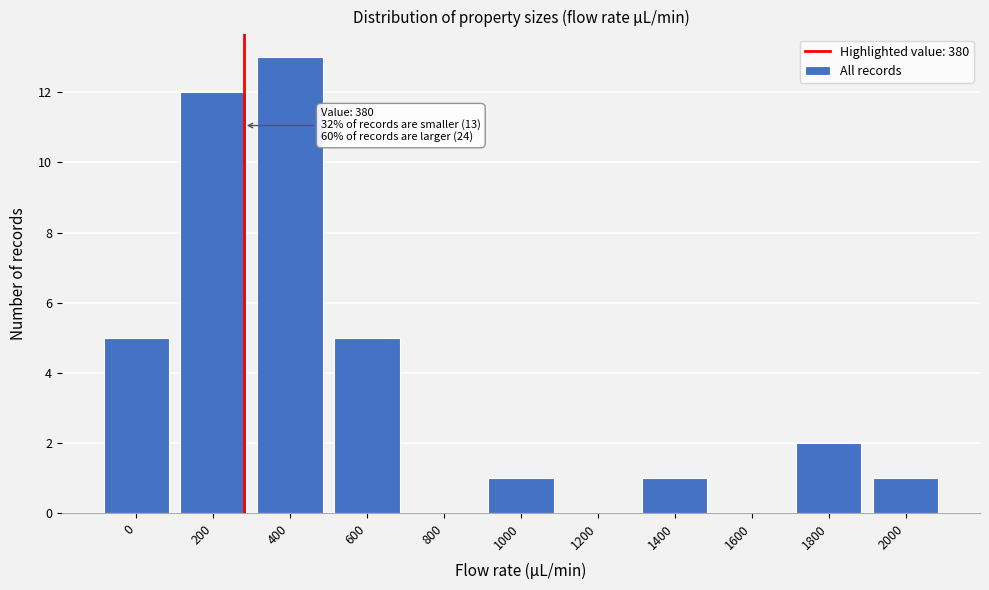

Reading left to right, transcribe all the data shown in this chart.

0=5	200=12	400=13	600=5	800=0	1000=1	1200=0	1400=1	1600=0	1800=2	2000=1